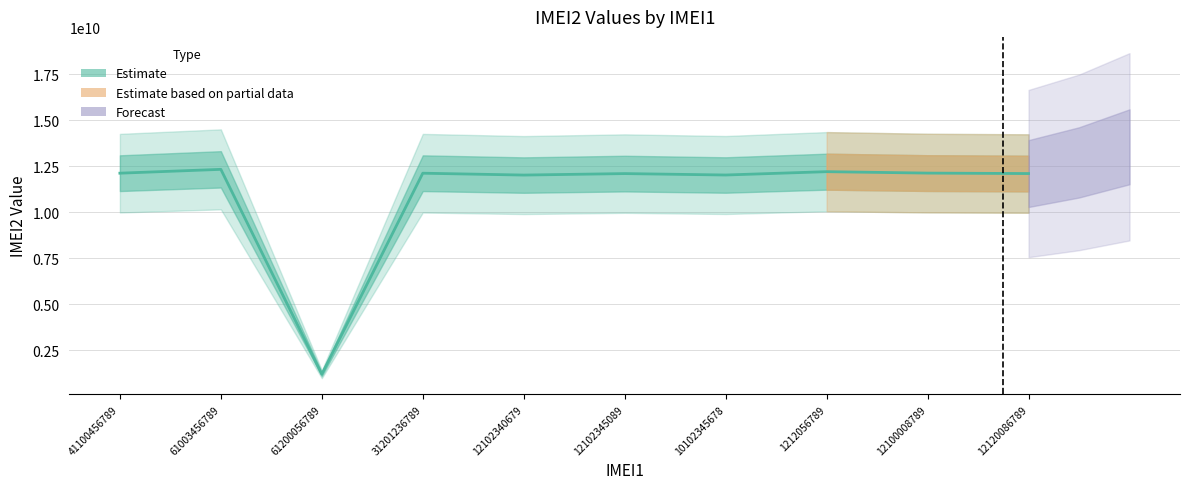

What is the difference between the maximum and minimum values?

11118334000